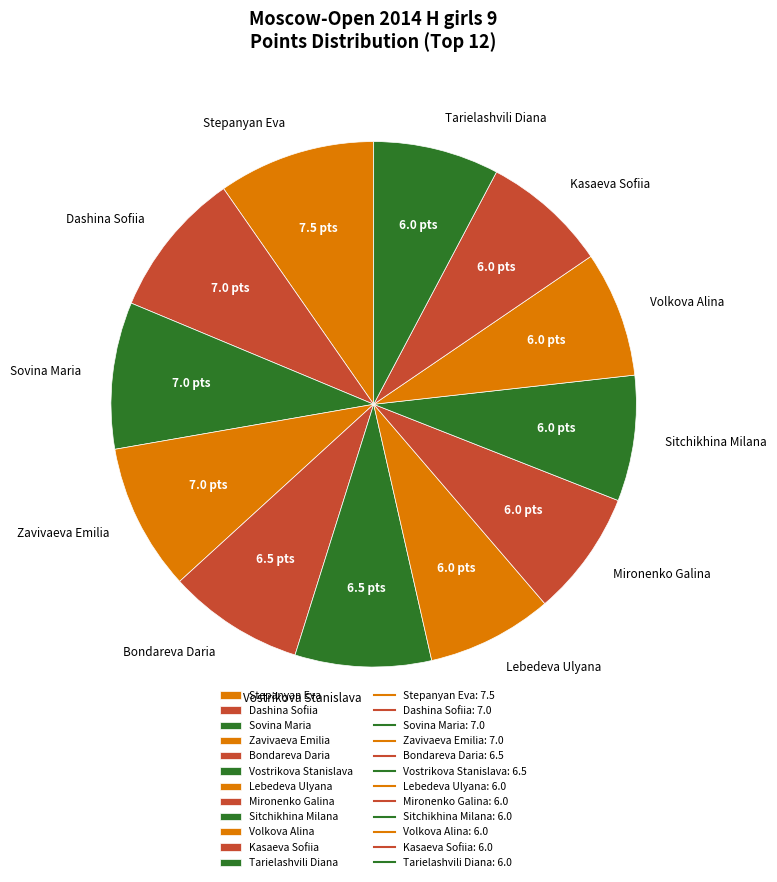

Combined, do Sitchikhina Milana and Bondareva Daria account for over 50%?

No